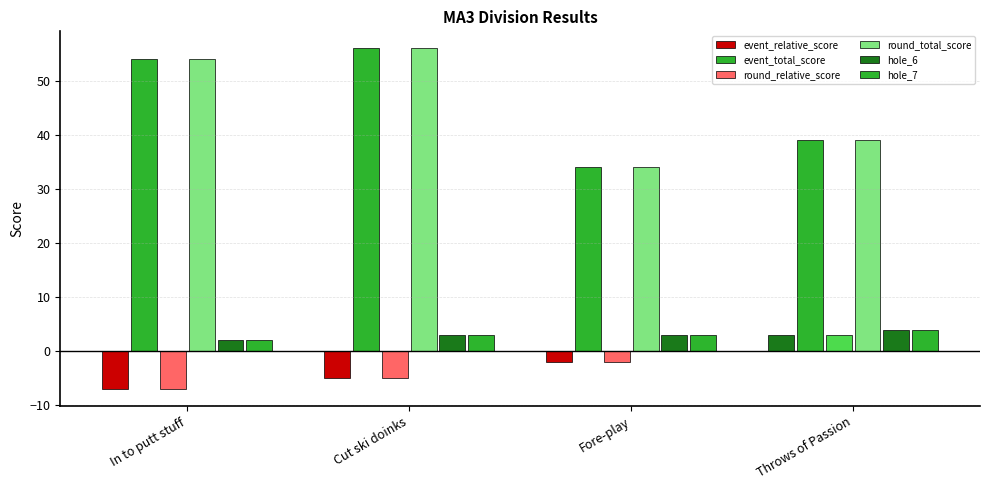

Which category has the lowest value in the round_total_score series?

Fore-play